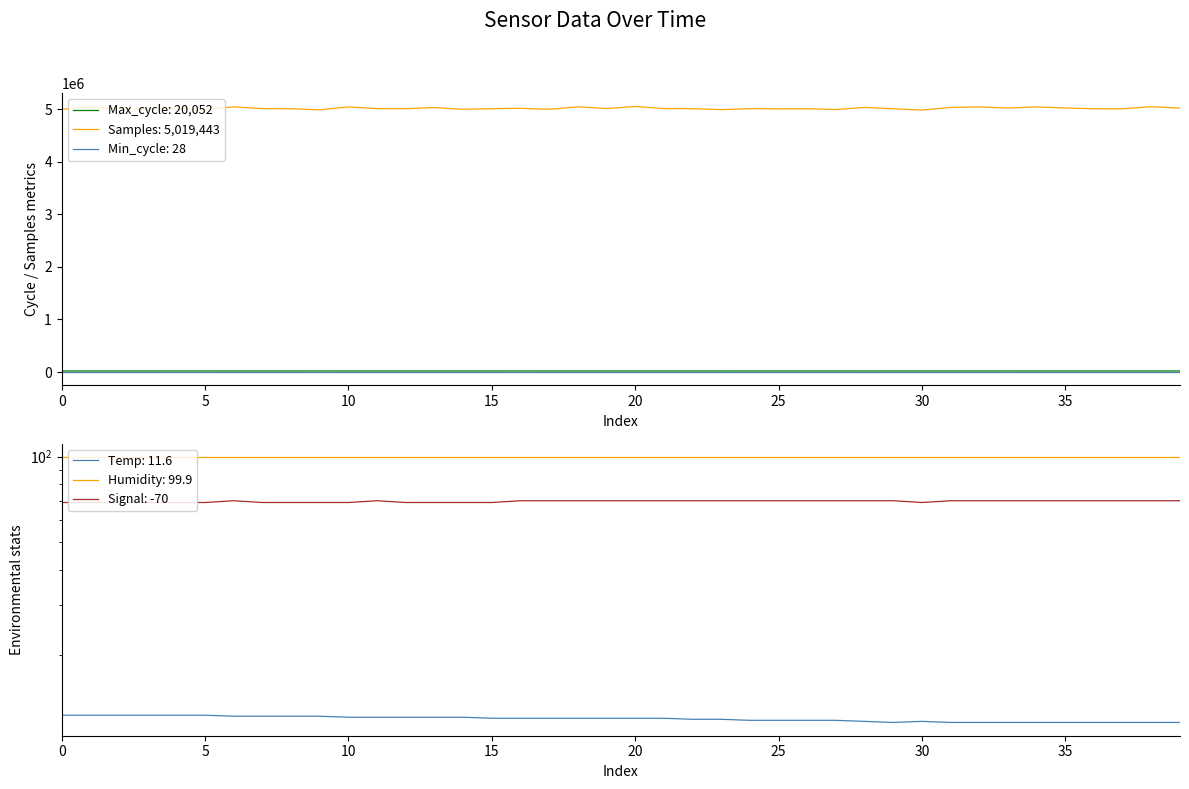

True or false: Samples: 5,019,443 and Min_cycle: 28 intersect in this chart.

False